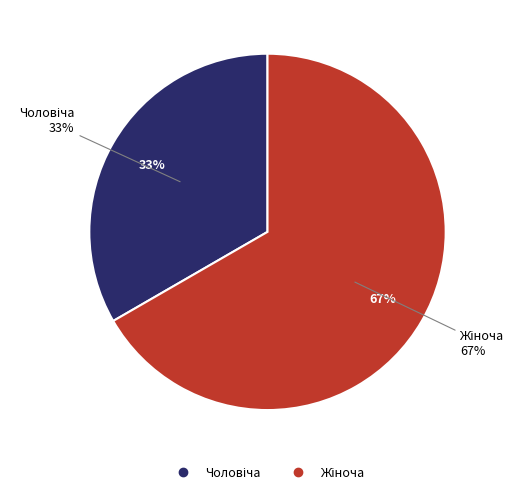

What portion of the pie excludes Жіноча?

33.3%